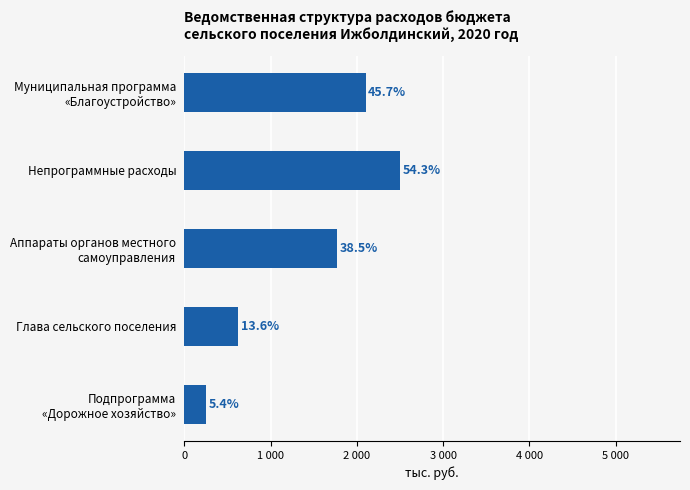

What is the difference between the maximum and second lowest values?

1870.3